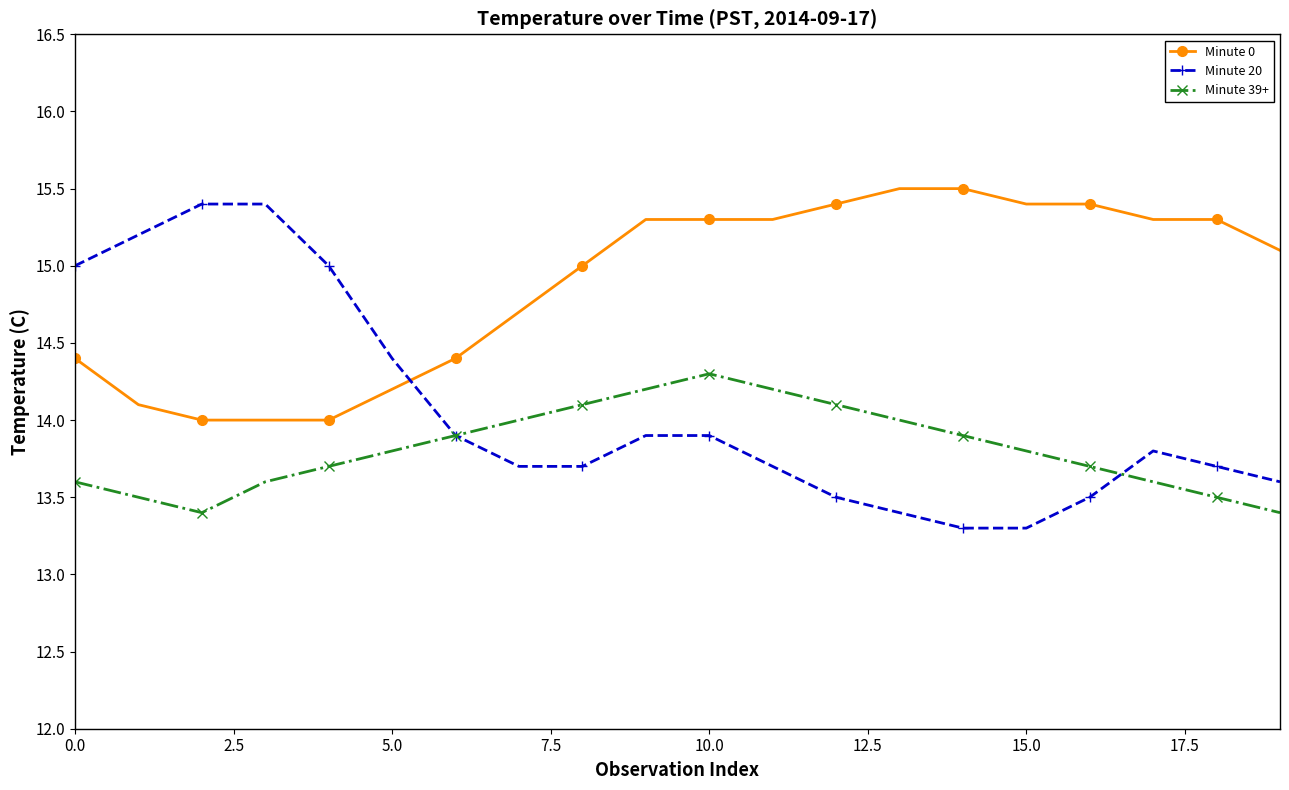

List the series in order of their overall mean, lowest first.

Minute 39+, Minute 20, Minute 0